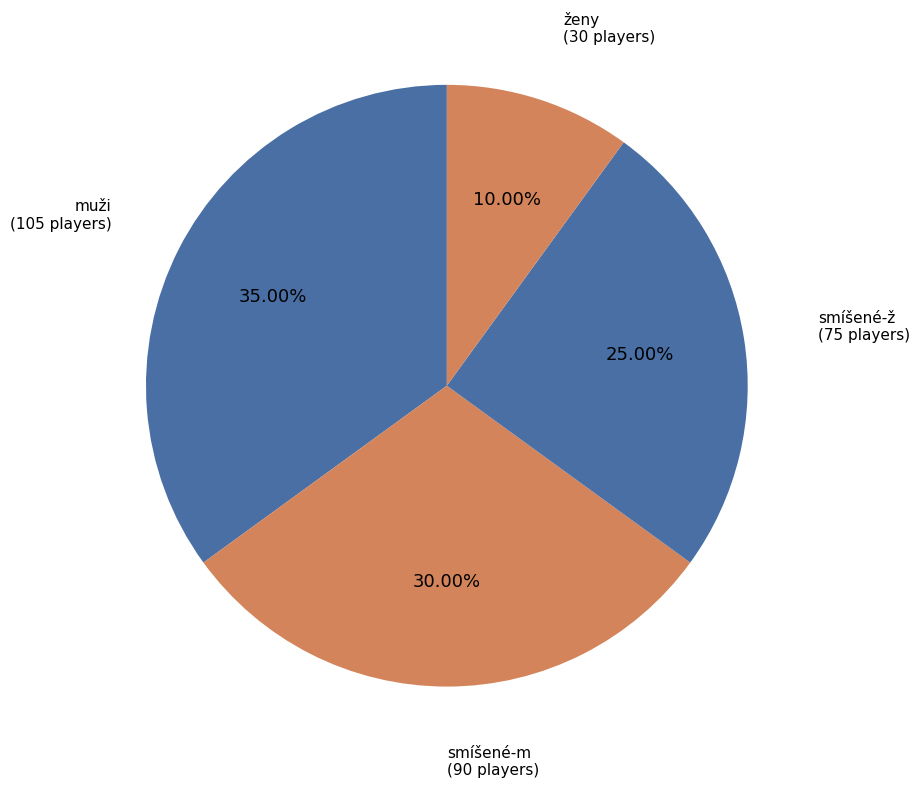

What percentage is the smíšené-m slice, to the nearest percent?

30%